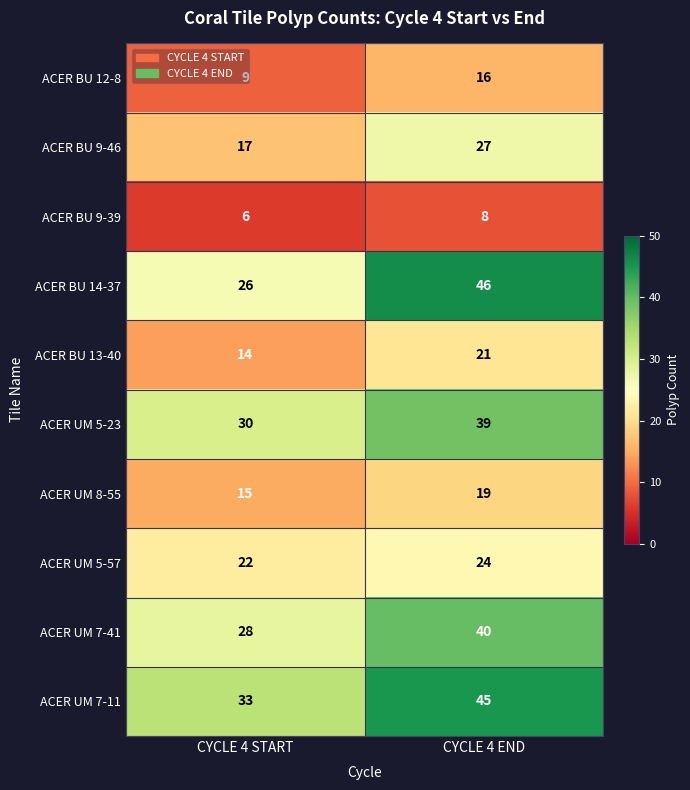

What value does the ACER UM 8-55 series have at CYCLE 4 START?

15